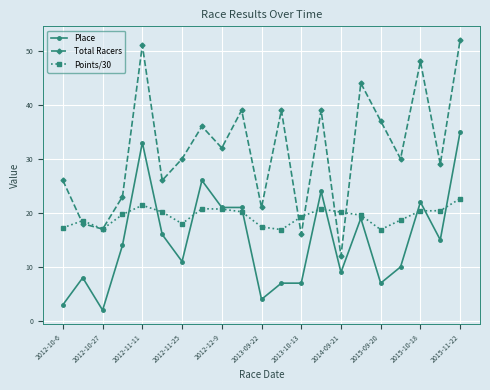

True or false: Total Racers has more than 0 points higher than both neighbors.

True